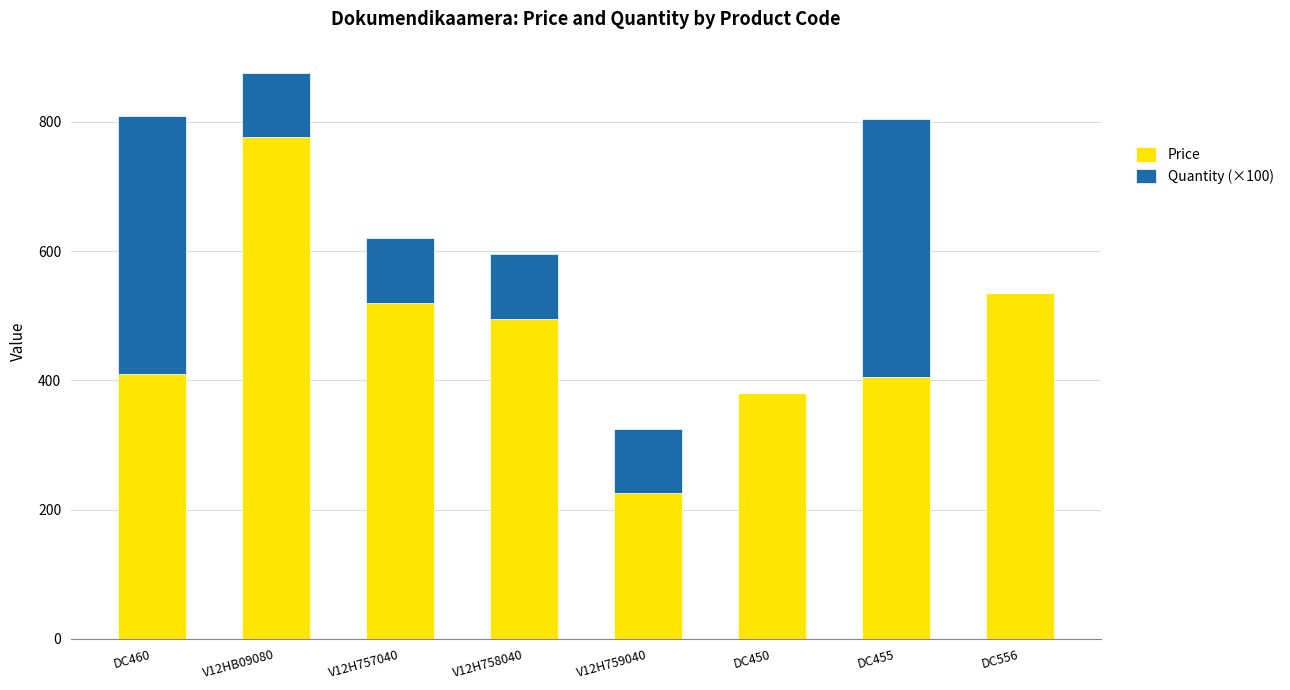

What is the total value across all series at V12H757040?

620.0